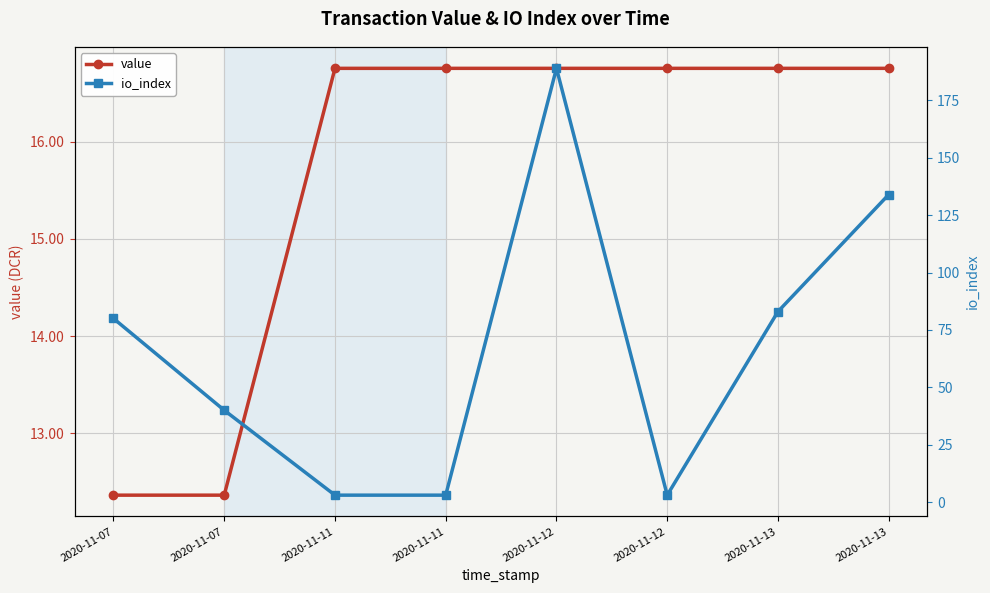

Which series changed the most between 2020-11-07 and 2020-11-13?

io_index